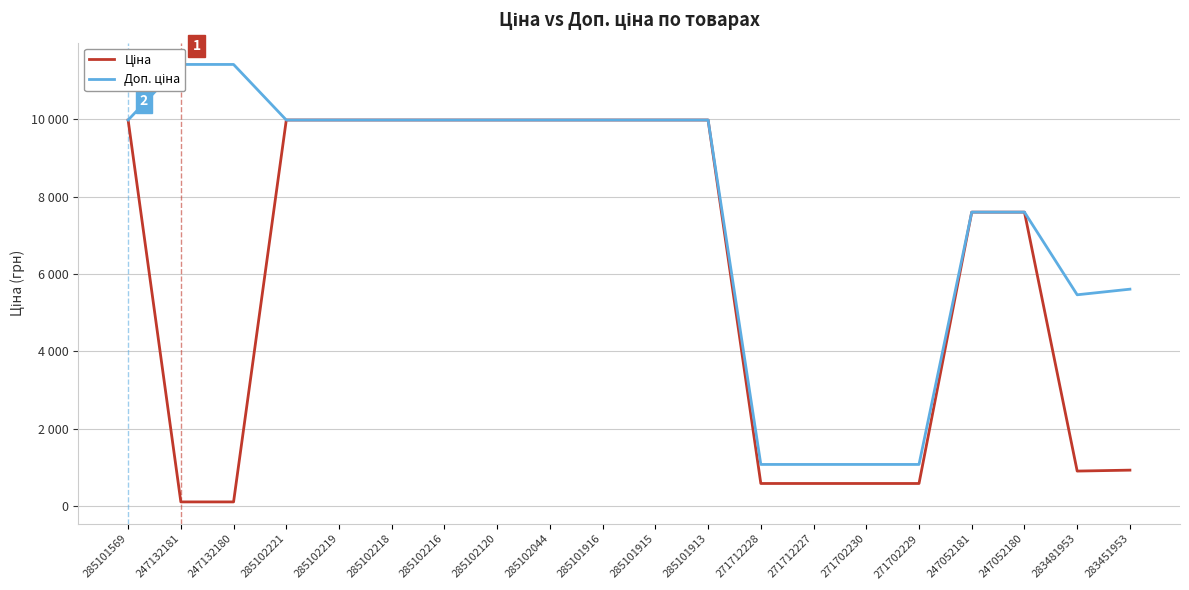

Is it true that Доп. ціна equals 9975.0 at 285102120?

True